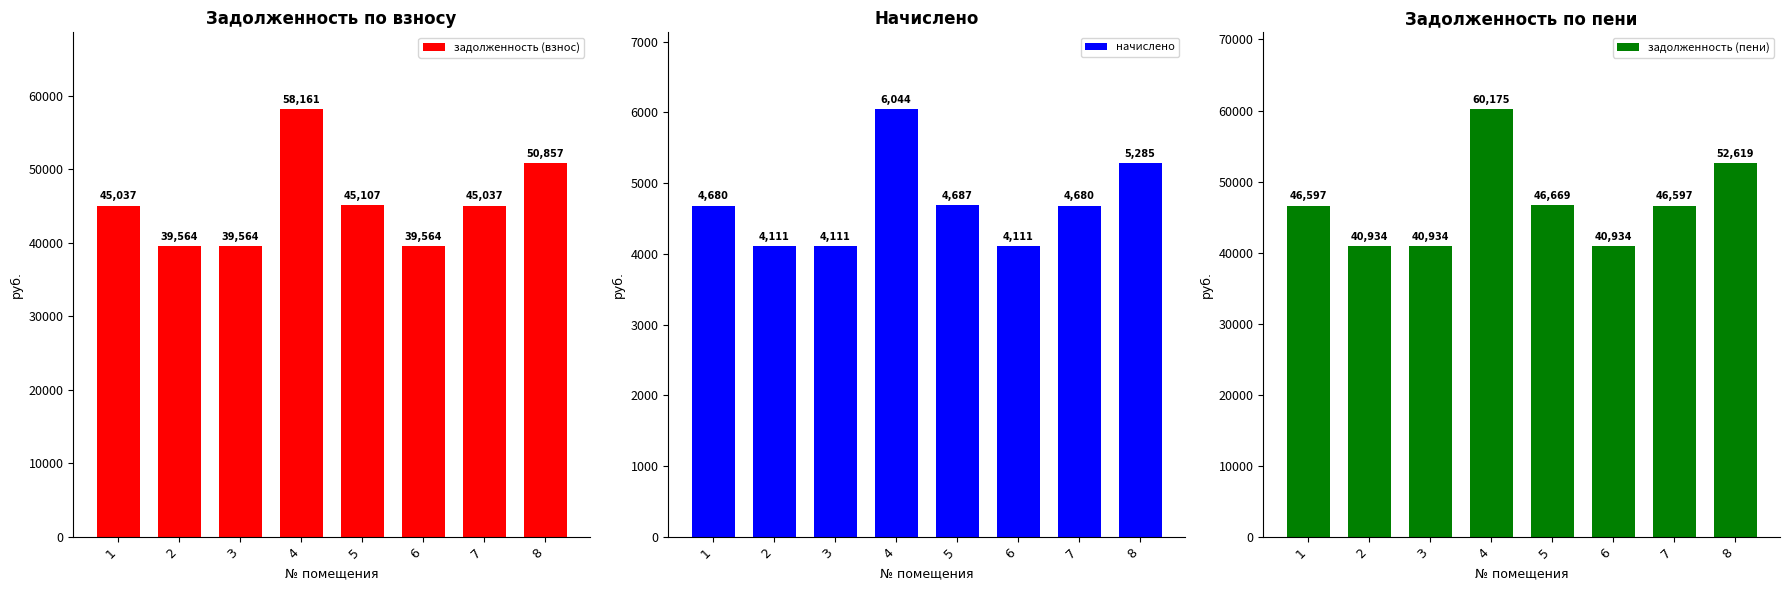

What is the greatest value displayed?

60175.1